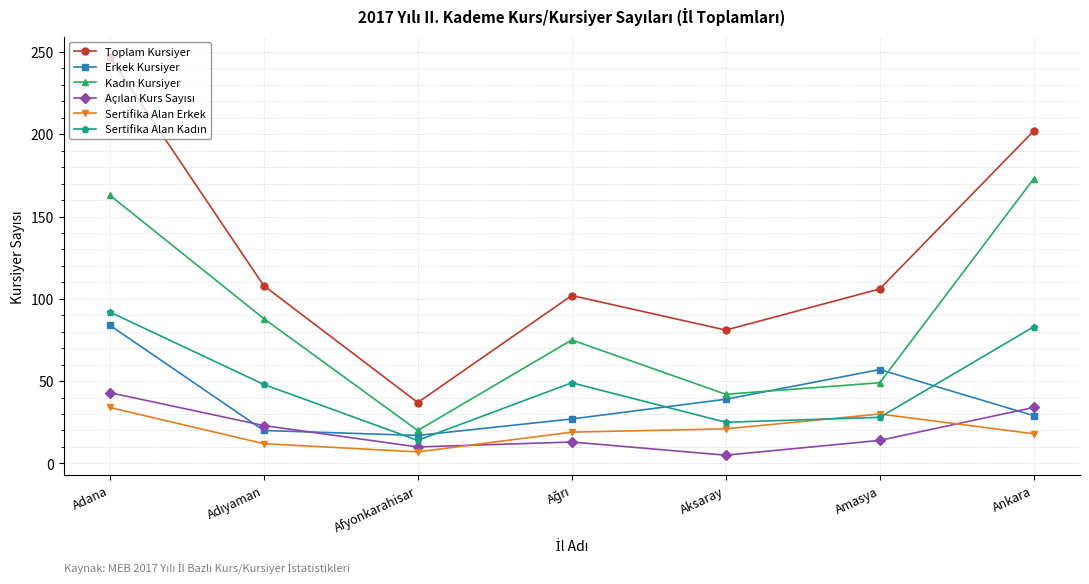

Which series has the widest spread of values?

Toplam Kursiyer